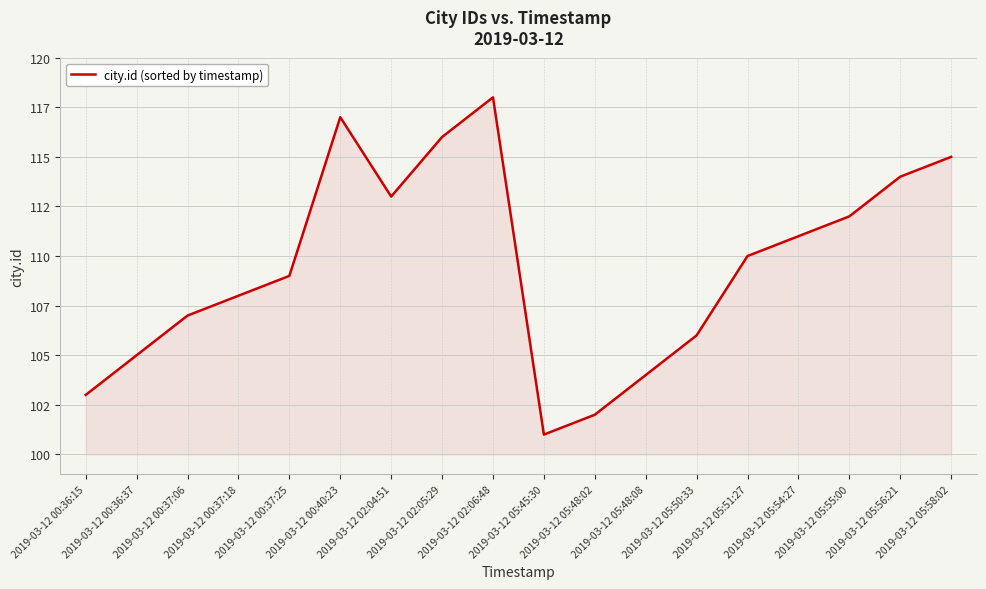

Does the chart have visible grid lines?

Yes